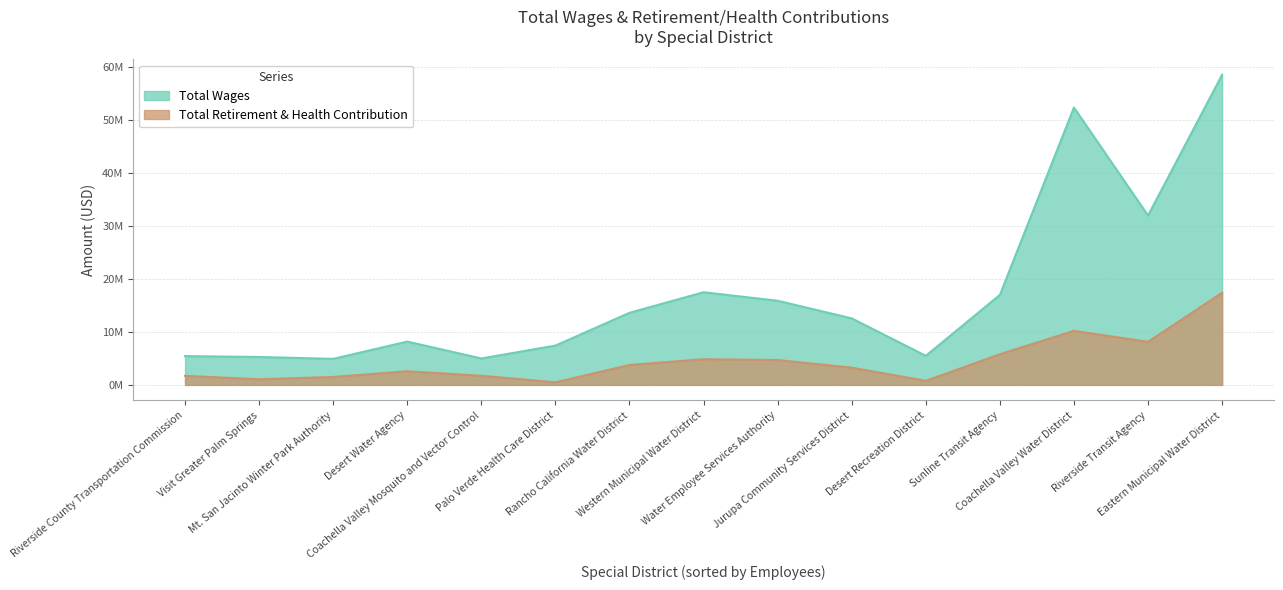

At Riverside Transit Agency, list the series in order from largest to smallest.

Total Wages, Total Retirement & Health Contribution